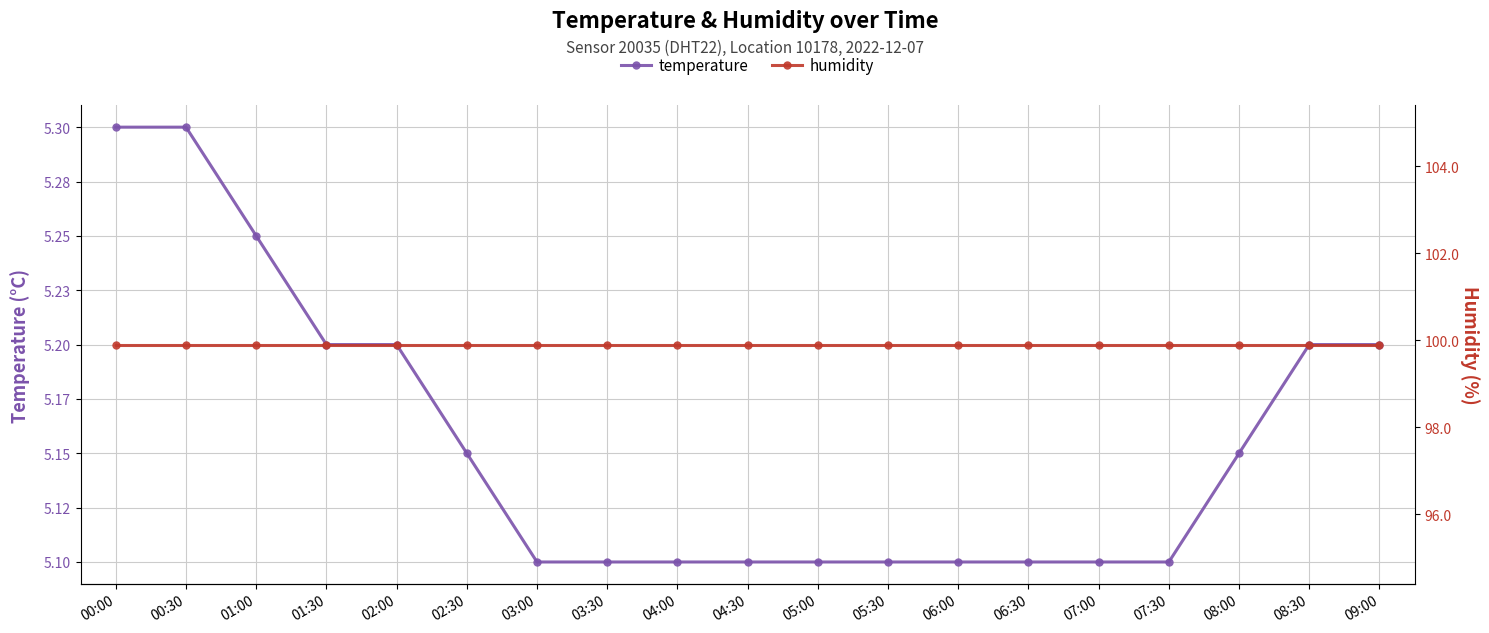

What is the value of the temperature point at the 12th from the left?

5.1